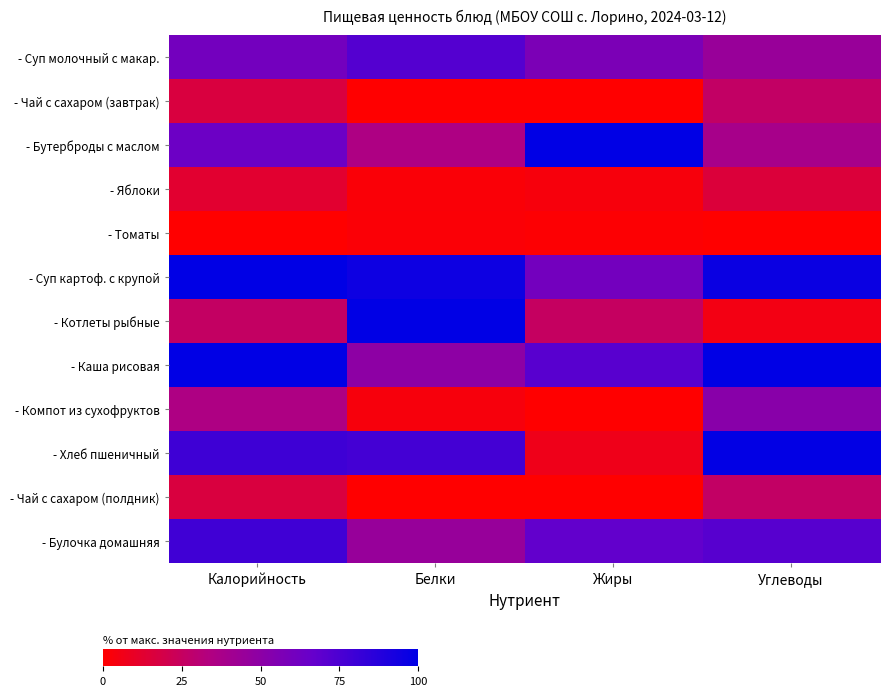

Reading left to right, list all the values displayed in this chart.

- Суп молочный с макар.: Калорийность=60.8	Белки=72.4	Жиры=57.3	Углеводы=44.9
- Чай с сахаром (завтрак): Калорийность=16.7	Белки=0.0	Жиры=0.0	Углеводы=26.5
- Бутерброды с маслом: Калорийность=64.1	Белки=35.0	Жиры=100.0	Углеводы=38.3
- Яблоки: Калорийность=12.5	Белки=2.1	Жиры=3.5	Углеводы=15.4
- Томаты: Калорийность=0.0	Белки=1.7	Жиры=1.0	Углеводы=0.0
- Суп картоф. с крупой: Калорийность=100.0	Белки=95.5	Жиры=60.9	Углеводы=96.2
- Котлеты рыбные: Калорийность=26.0	Белки=100.0	Жиры=25.1	Углеводы=5.2
- Каша рисовая: Калорийность=99.9	Белки=49.6	Жиры=70.8	Углеводы=100.0
- Компот из сухофруктов: Калорийность=35.0	Белки=3.1	Жиры=0.0	Углеводы=51.8
- Хлеб пшеничный: Калорийность=79.5	Белки=77.4	Жиры=7.0	Углеводы=98.9
- Чай с сахаром (полдник): Калорийность=16.7	Белки=0.0	Жиры=0.0	Углеводы=26.5
- Булочка домашняя: Калорийность=78.8	Белки=45.0	Жиры=67.9	Углеводы=71.3